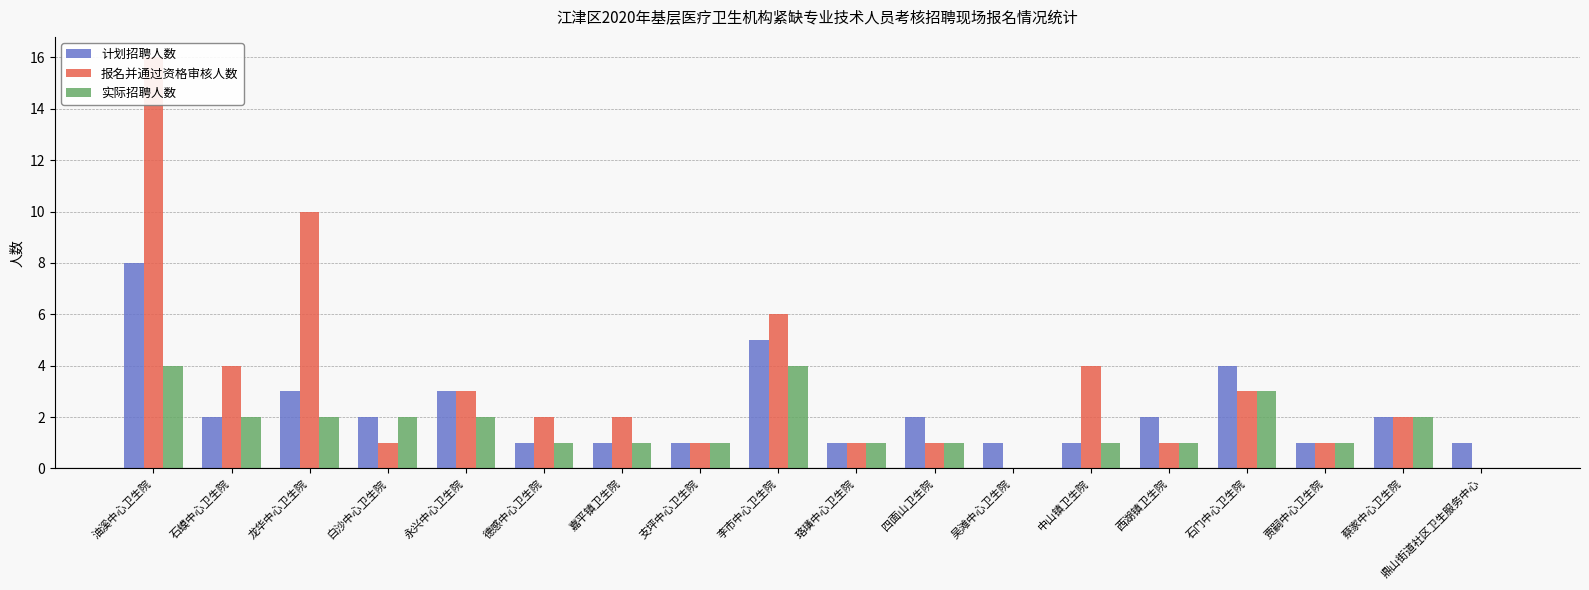

What is the difference between the second highest and minimum values in the 计划招聘人数 series?

4